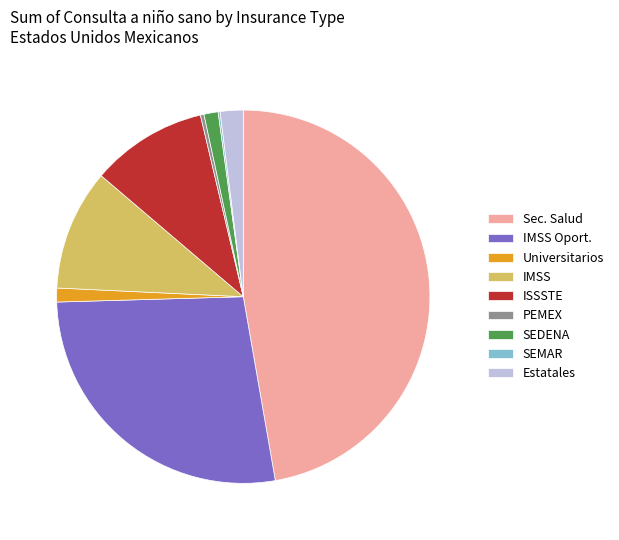

Which slice is the largest?

Sec. Salud